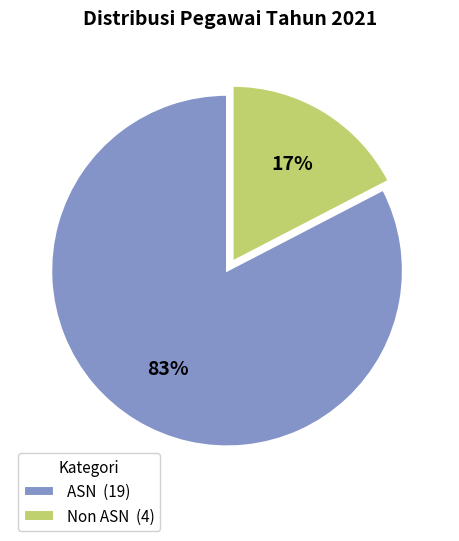

Which category accounts for the majority?

ASN